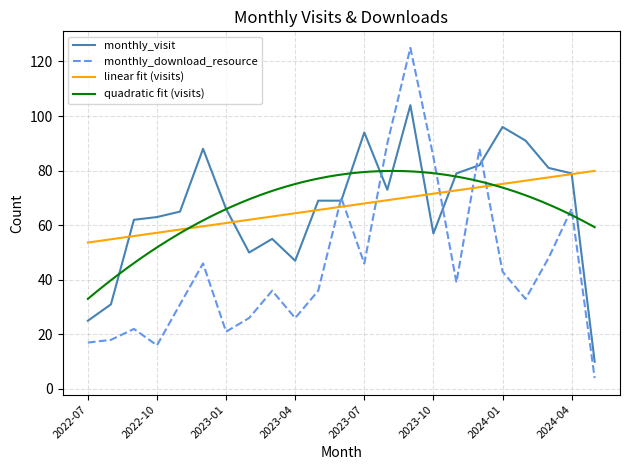

What is the difference between the monthly_visit values at 2022-10 and 2022-11?

2